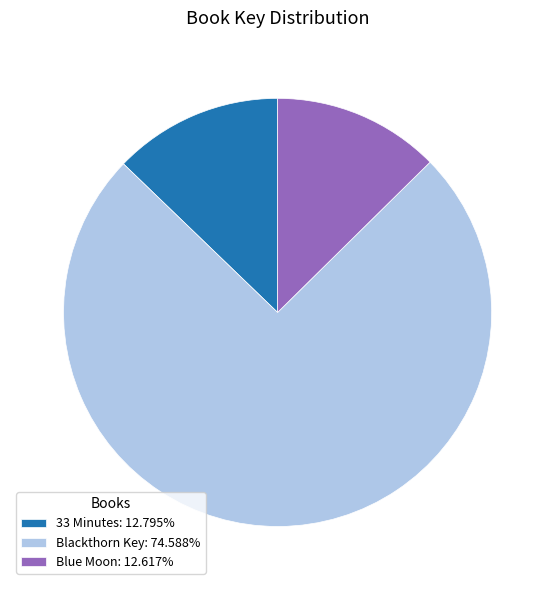

Is Blackthorn Key: 74.588% the majority of the pie?

Yes